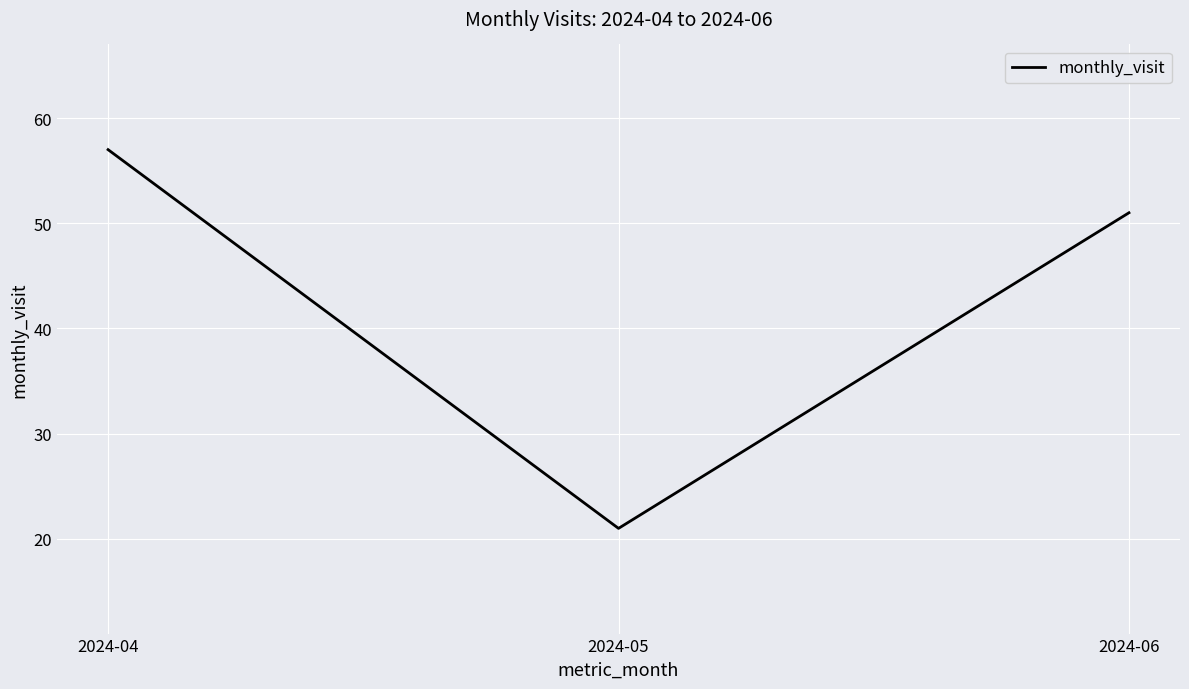

What is the change in value from 2024-04 to 2024-05?

-36